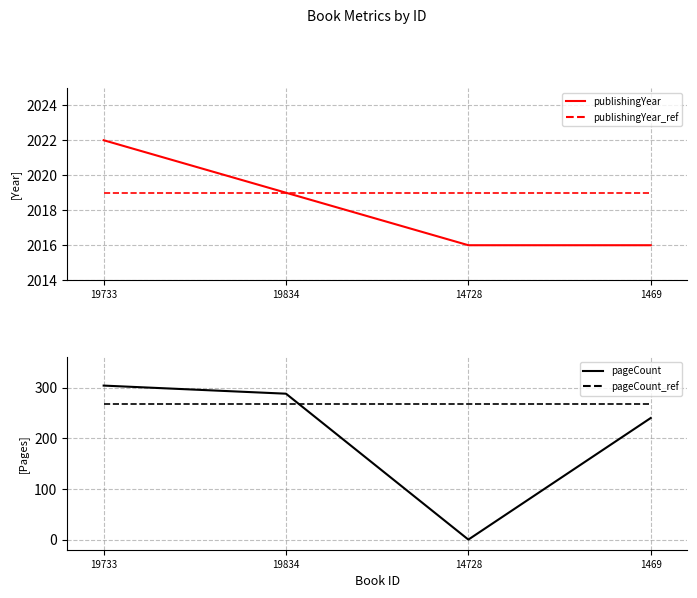

Reading right to left, transcribe all the data shown in this chart.

publishingYear: 1469=2016	14728=2016	19834=2019	19733=2022
publishingYear_ref: 1469=2019	14728=2019	19834=2019	19733=2019
pageCount: 1469=240	14728=0	19834=288	19733=304
pageCount_ref: 1469=268	14728=268	19834=268	19733=268